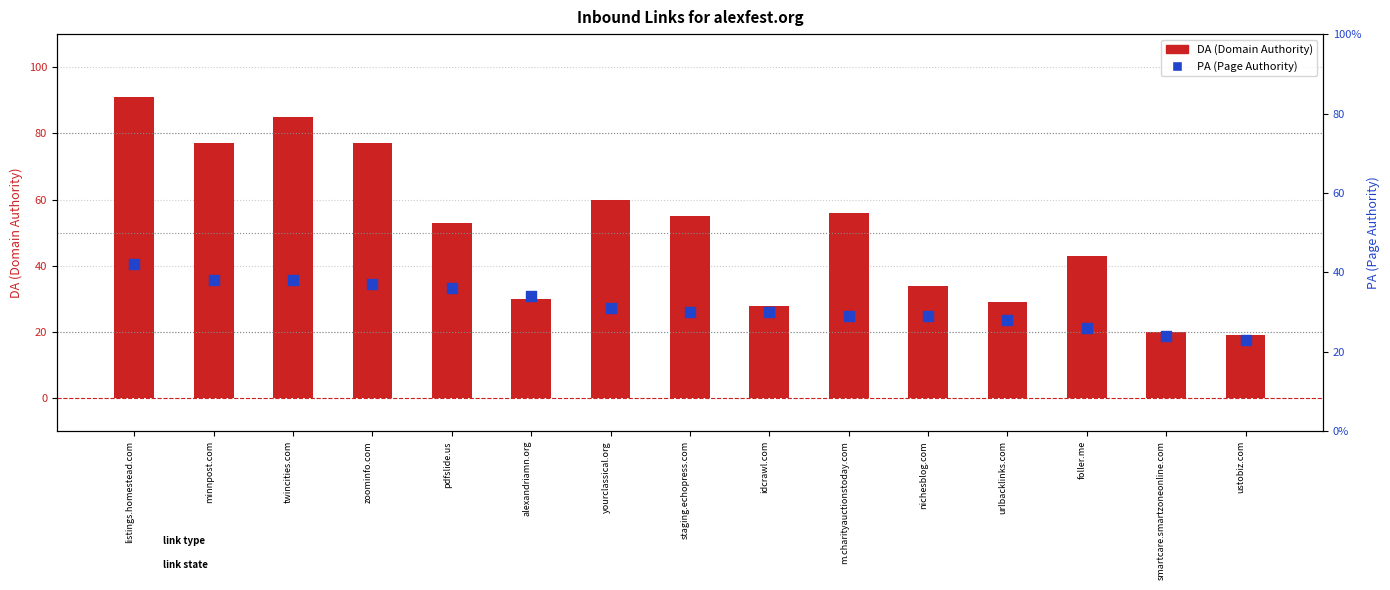

Which series reaches the maximum Y coordinate?

DA (Domain Authority)